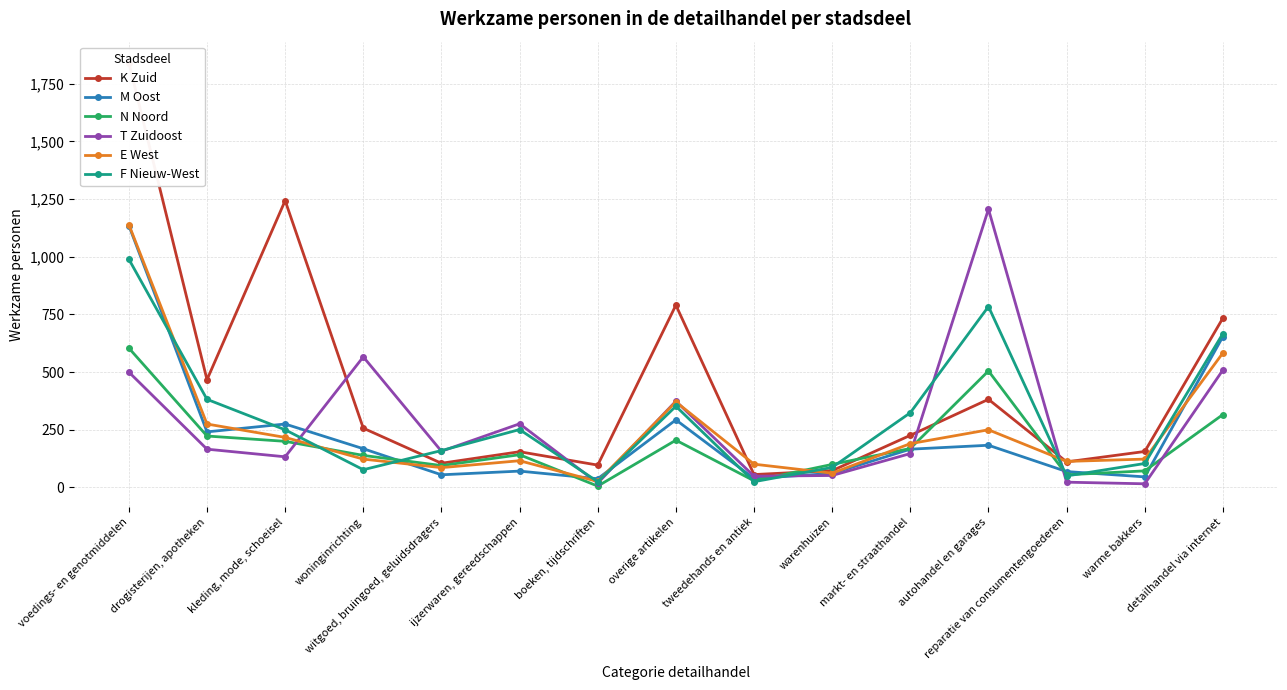

At which label is F Nieuw-West closest to 507?

drogisterijen, apotheken